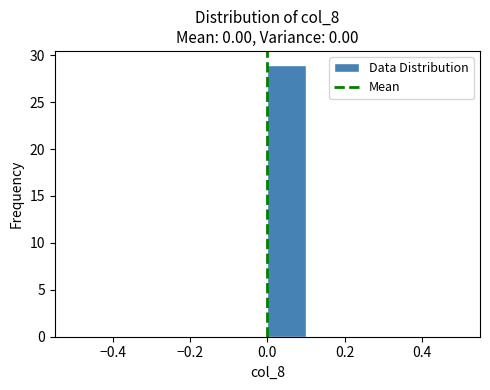

Reading left to right, transcribe this chart: for each bar, give the range it covers on the x-axis and its height. The values are not printed on the chart, so give them approximately, as read against the axis.

-0.5 to -0.4: 0
-0.4 to -0.3: 0
-0.3 to -0.2: 0
-0.2 to -0.1: 0
-0.1 to 0.0: 0
0.0 to 0.1: 29
0.1 to 0.2: 0
0.2 to 0.3: 0
0.3 to 0.4: 0
0.4 to 0.5: 0